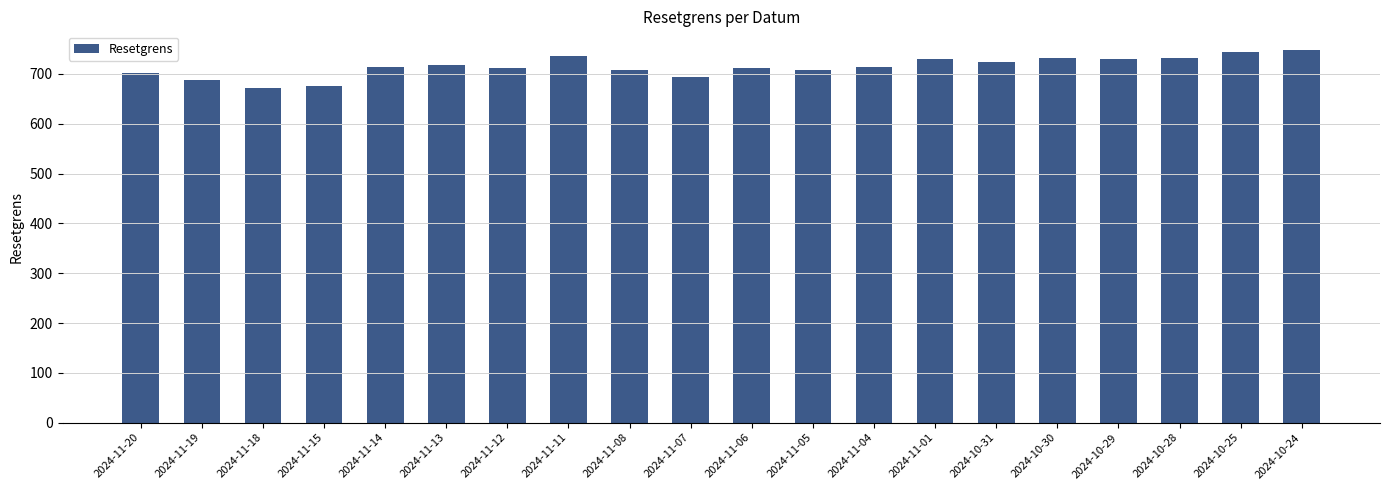

What position from the right is 2024-11-13?

15